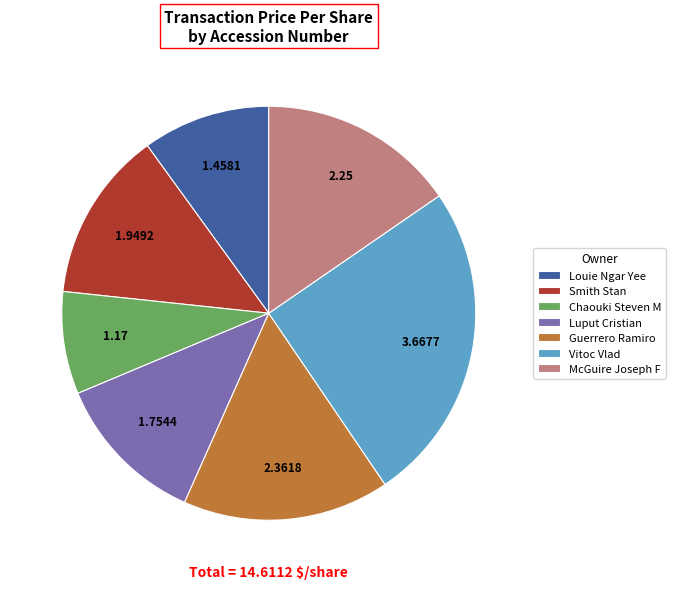

Rank the categories by value from lowest to highest.

Chaouki Steven M, Louie Ngar Yee, Luput Cristian, Smith Stan, McGuire Joseph F, Guerrero Ramiro, Vitoc Vlad